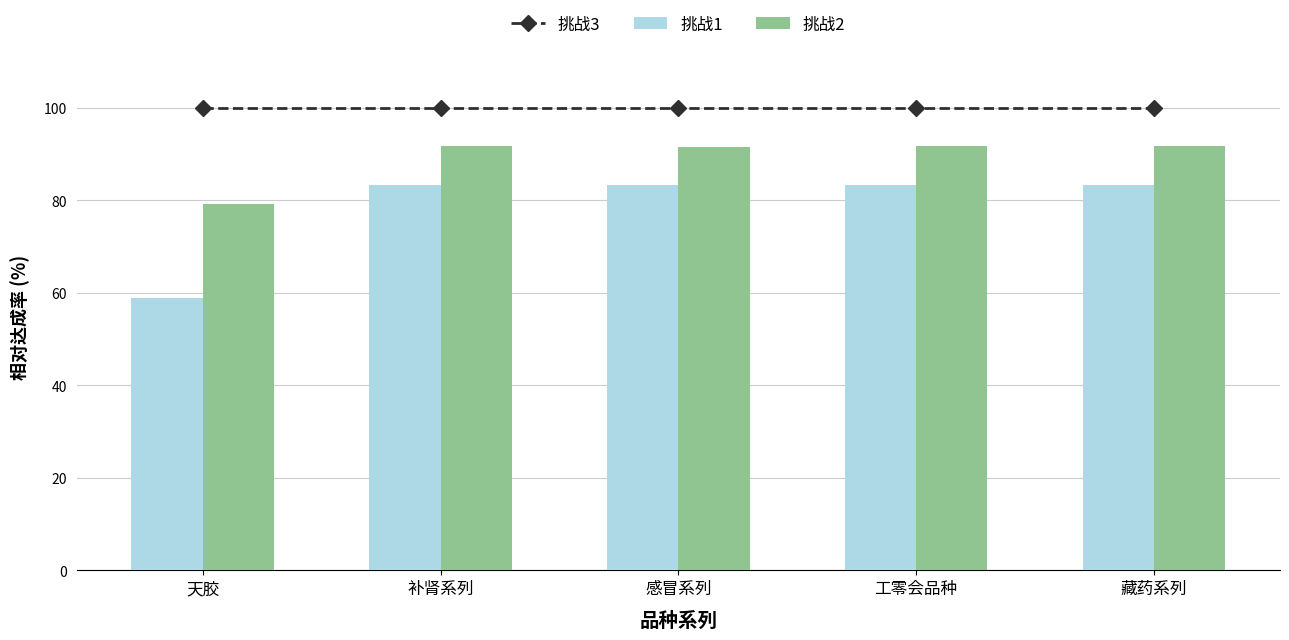

What is the total value across all series at 补肾系列?

275.0